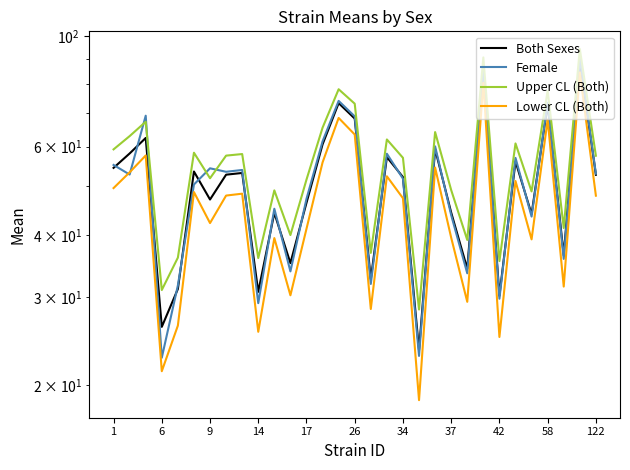

What is the difference between the highest and lowest values at 34?

9.7